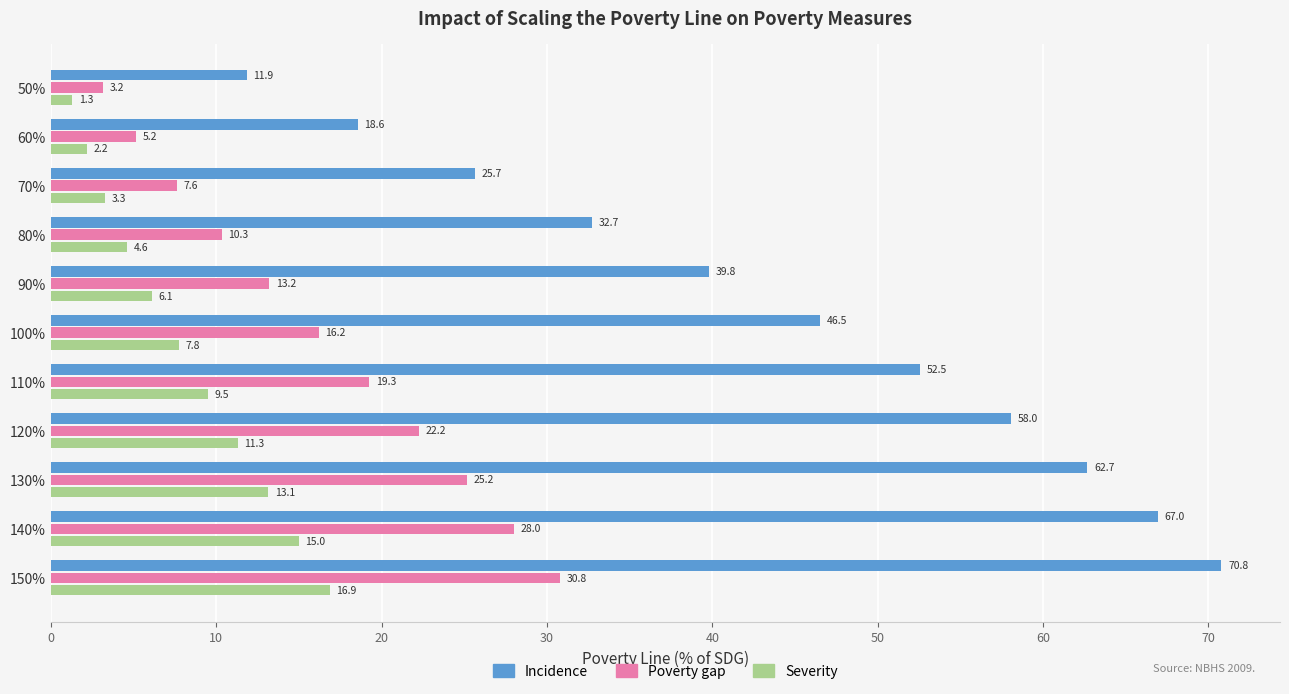

What is the maximum value shown in the chart?

70.8